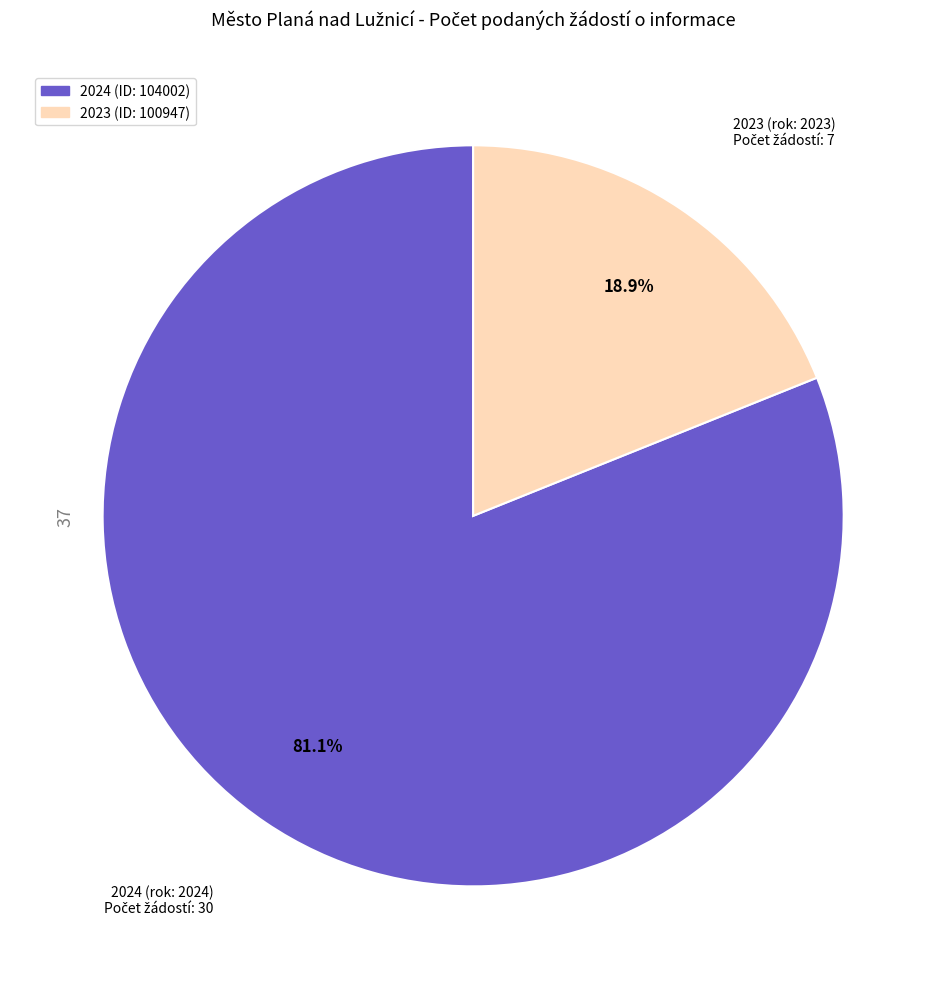

What is the total percentage of 2023 (ID: 100947) and 2024 (ID: 104002)?

100.0%